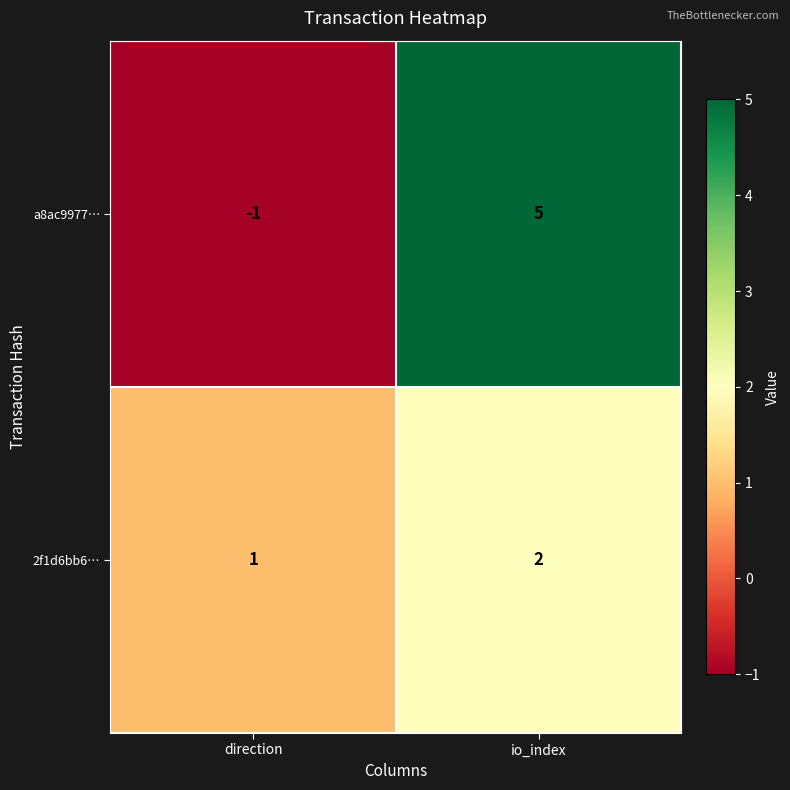

At which label is a8ac9977… closest to 2?

direction